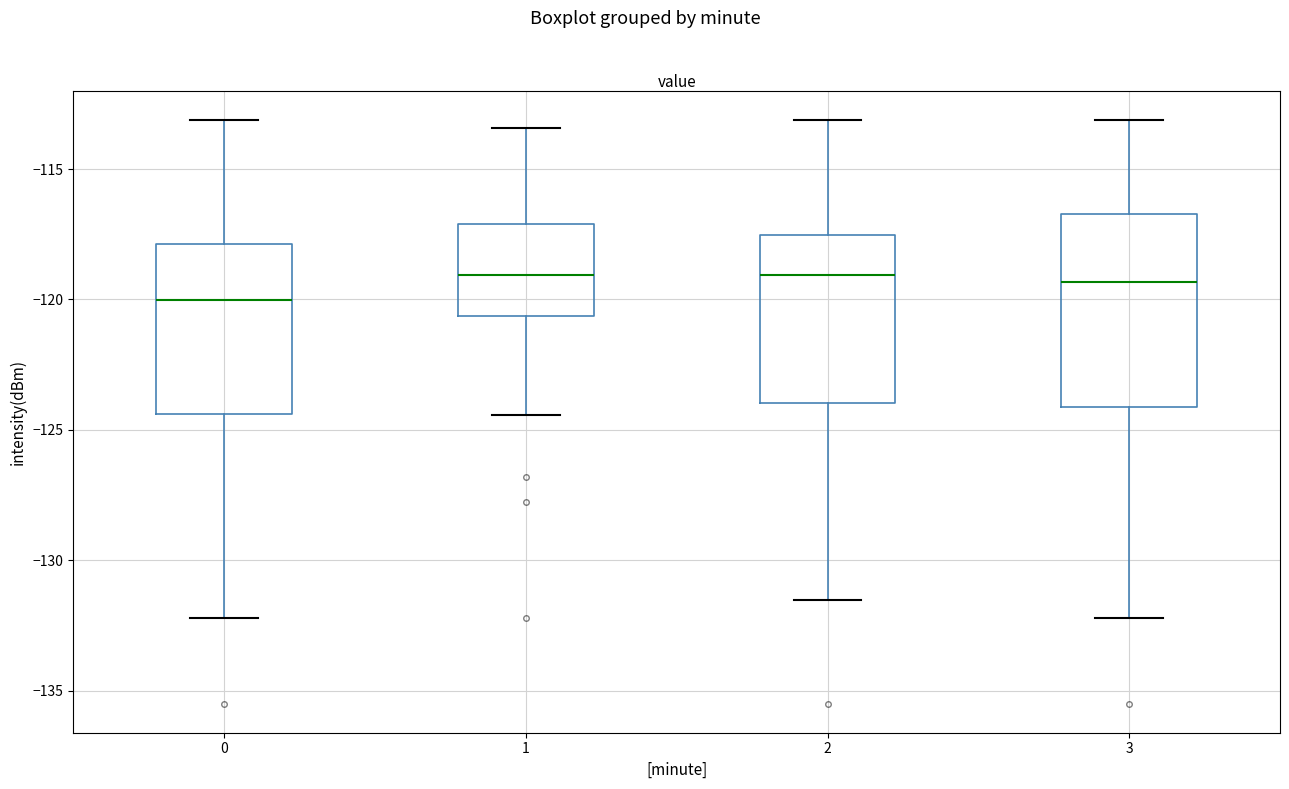

Which box has the lowest median line?

0